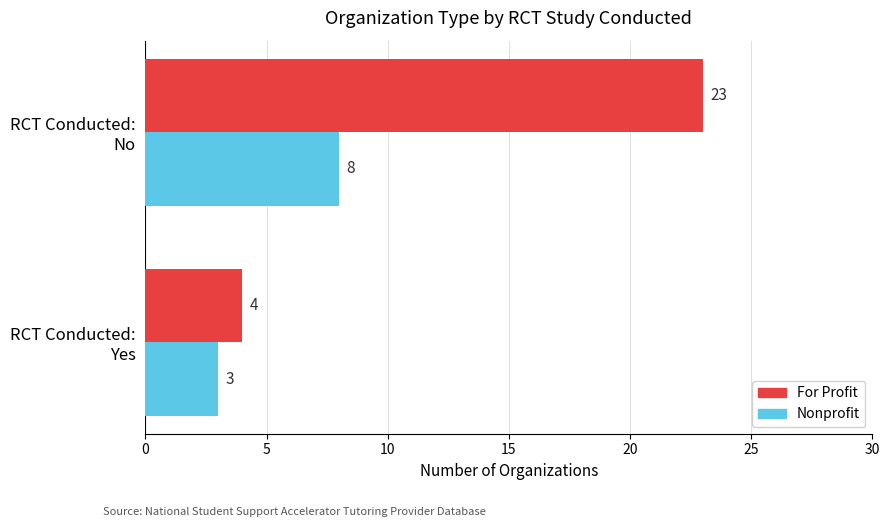

How many Nonprofit values are between 3 and 8?

2